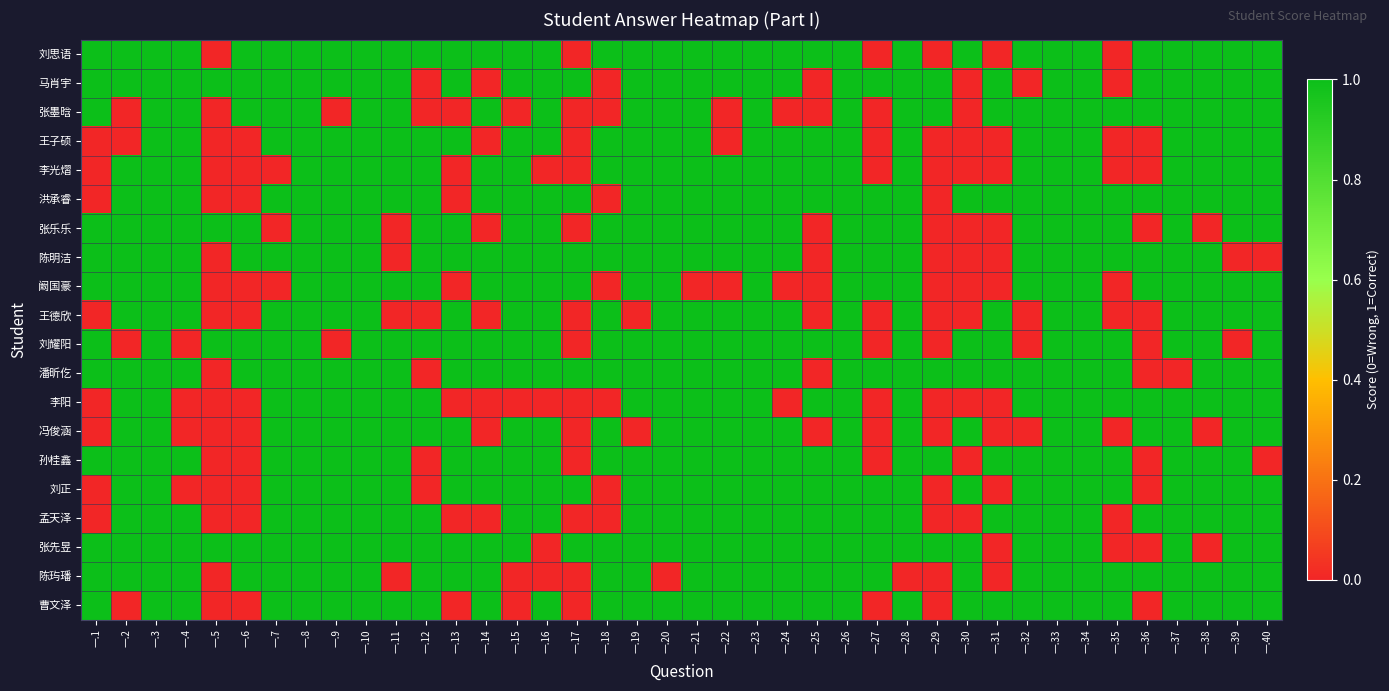

Count the number of categories in the chart.

40